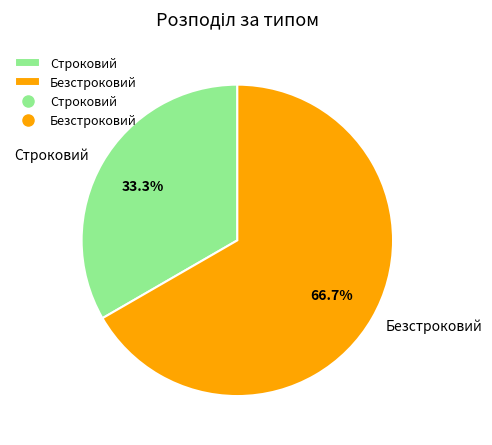

Between Безстроковий and Строковий, which is larger?

Безстроковий